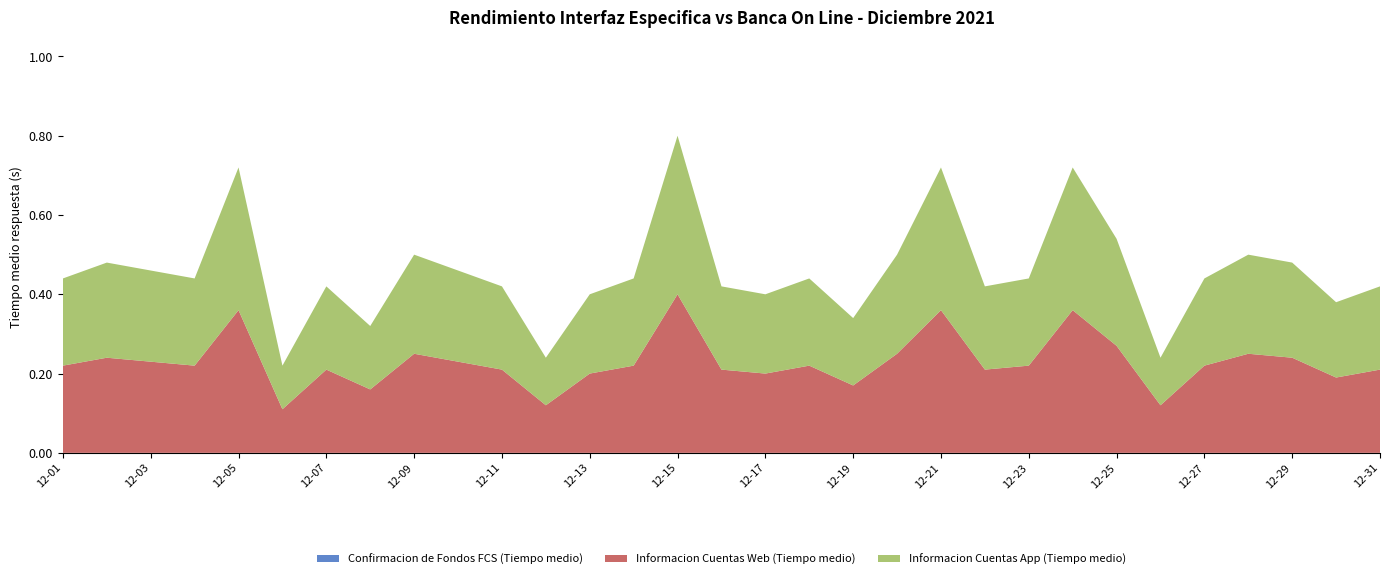

Reading left to right, list all the values displayed in this chart.

Confirmacion de Fondos FCS (Tiempo medio): 2021-12-01=0.0	2021-12-02=0.0	2021-12-03=0.0	2021-12-04=0.0	2021-12-05=0.0	2021-12-06=0.0	2021-12-07=0.0	2021-12-08=0.0	2021-12-09=0.0	2021-12-10=0.0	2021-12-11=0.0	2021-12-12=0.0	2021-12-13=0.0	2021-12-14=0.0	2021-12-15=0.0	2021-12-16=0.0	2021-12-17=0.0	2021-12-18=0.0	2021-12-19=0.0	2021-12-20=0.0	2021-12-21=0.0	2021-12-22=0.0	2021-12-23=0.0	2021-12-24=0.0	2021-12-25=0.0	2021-12-26=0.0	2021-12-27=0.0	2021-12-28=0.0	2021-12-29=0.0	2021-12-30=0.0	2021-12-31=0.0
Informacion Cuentas Web (Tiempo medio): 2021-12-01=0.2	2021-12-02=0.2	2021-12-03=0.2	2021-12-04=0.2	2021-12-05=0.4	2021-12-06=0.1	2021-12-07=0.2	2021-12-08=0.2	2021-12-09=0.2	2021-12-10=0.2	2021-12-11=0.2	2021-12-12=0.1	2021-12-13=0.2	2021-12-14=0.2	2021-12-15=0.4	2021-12-16=0.2	2021-12-17=0.2	2021-12-18=0.2	2021-12-19=0.2	2021-12-20=0.2	2021-12-21=0.4	2021-12-22=0.2	2021-12-23=0.2	2021-12-24=0.4	2021-12-25=0.3	2021-12-26=0.1	2021-12-27=0.2	2021-12-28=0.2	2021-12-29=0.2	2021-12-30=0.2	2021-12-31=0.2
Informacion Cuentas App (Tiempo medio): 2021-12-01=0.2	2021-12-02=0.2	2021-12-03=0.2	2021-12-04=0.2	2021-12-05=0.4	2021-12-06=0.1	2021-12-07=0.2	2021-12-08=0.2	2021-12-09=0.2	2021-12-10=0.2	2021-12-11=0.2	2021-12-12=0.1	2021-12-13=0.2	2021-12-14=0.2	2021-12-15=0.4	2021-12-16=0.2	2021-12-17=0.2	2021-12-18=0.2	2021-12-19=0.2	2021-12-20=0.2	2021-12-21=0.4	2021-12-22=0.2	2021-12-23=0.2	2021-12-24=0.4	2021-12-25=0.3	2021-12-26=0.1	2021-12-27=0.2	2021-12-28=0.2	2021-12-29=0.2	2021-12-30=0.2	2021-12-31=0.2